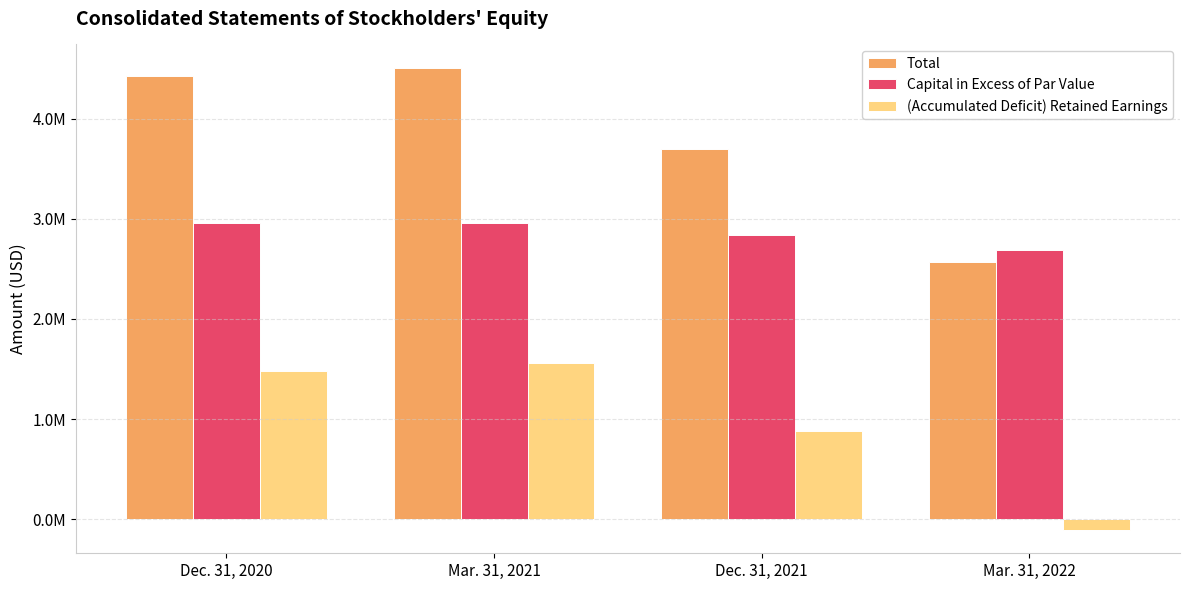

What are all the series names shown in the legend?

Total, Capital in Excess of Par Value, (Accumulated Deficit) Retained Earnings